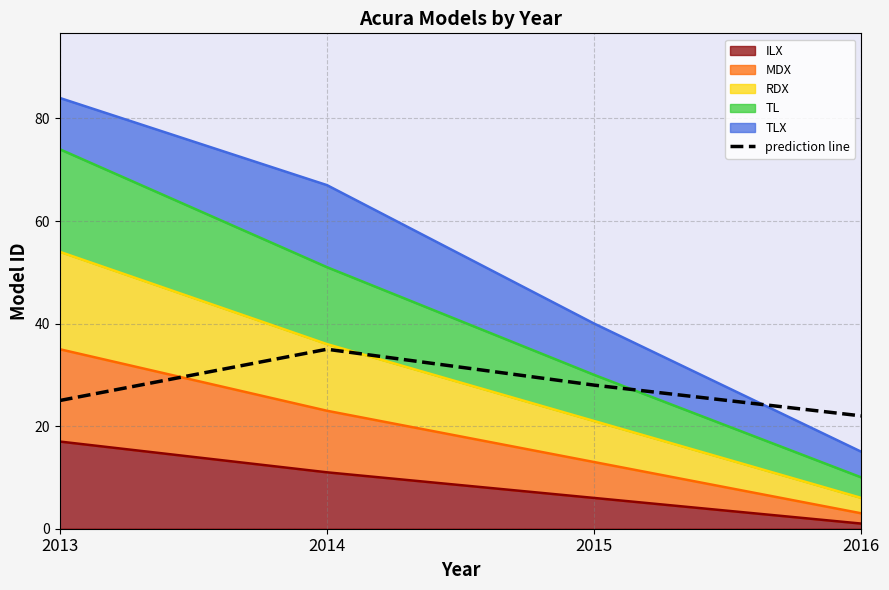

What is the change in value from 2014 to 2015?

-7